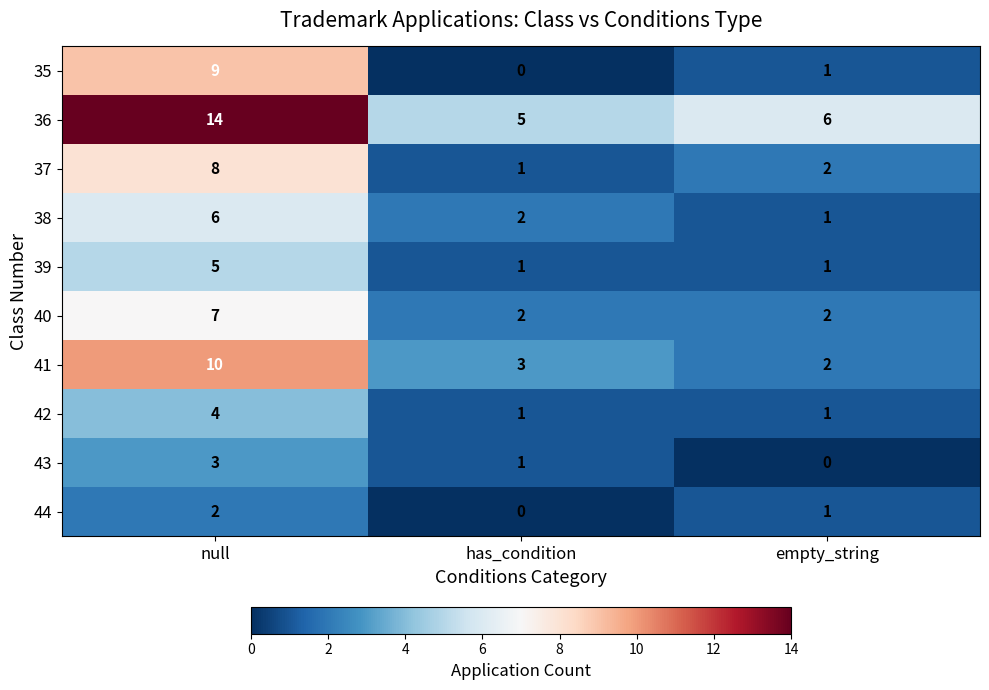

List the labels in order of 38 value, smallest first.

empty_string, has_condition, null